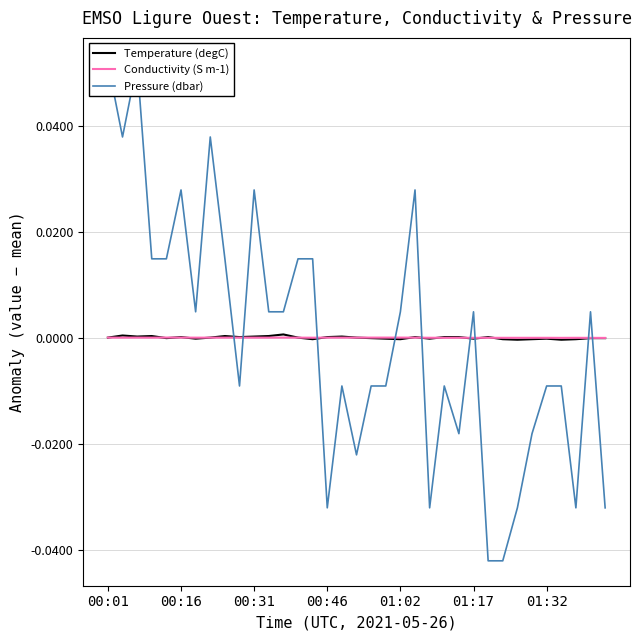

How many values in the Conductivity (S m-1) series exceed 0?

21